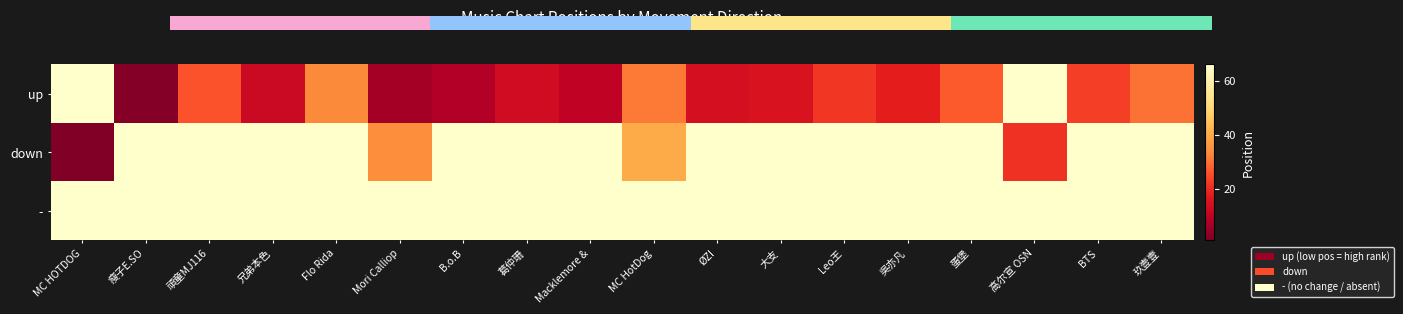

At which category is the sum across all series the highest?

Flo Rida